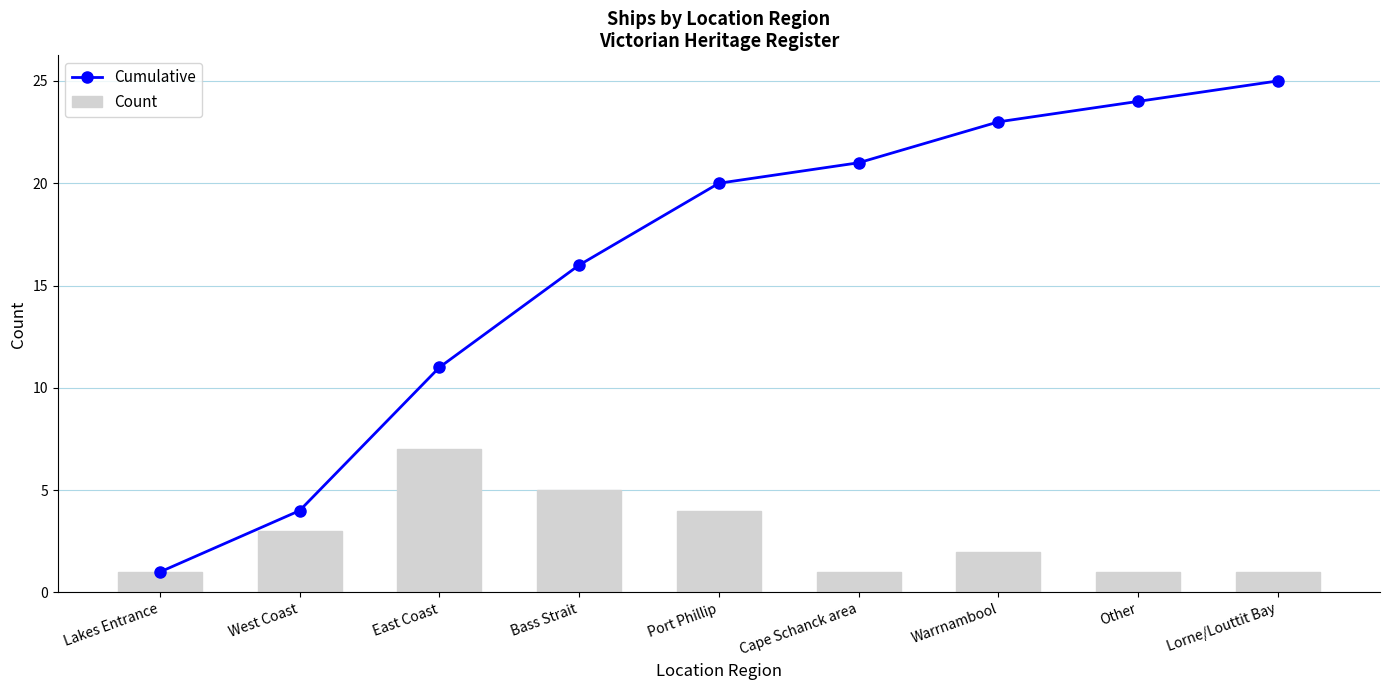

Which series has the widest spread of values?

Cumulative